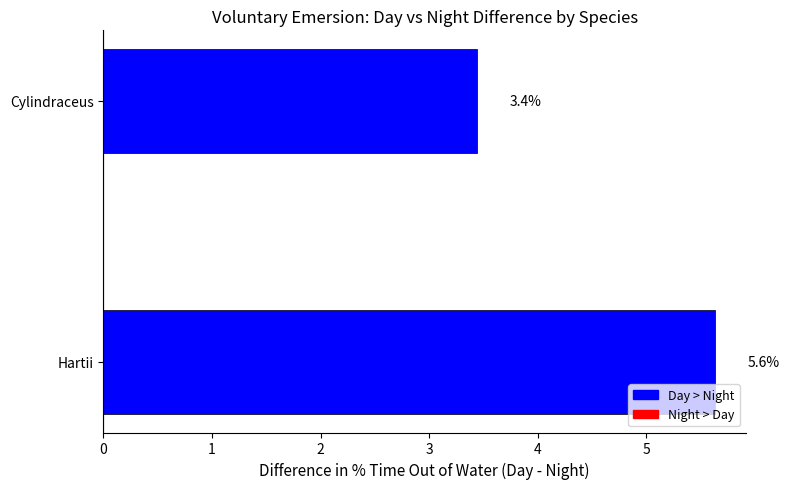

Where is the data nearest to the value 4?

Cylindraceus